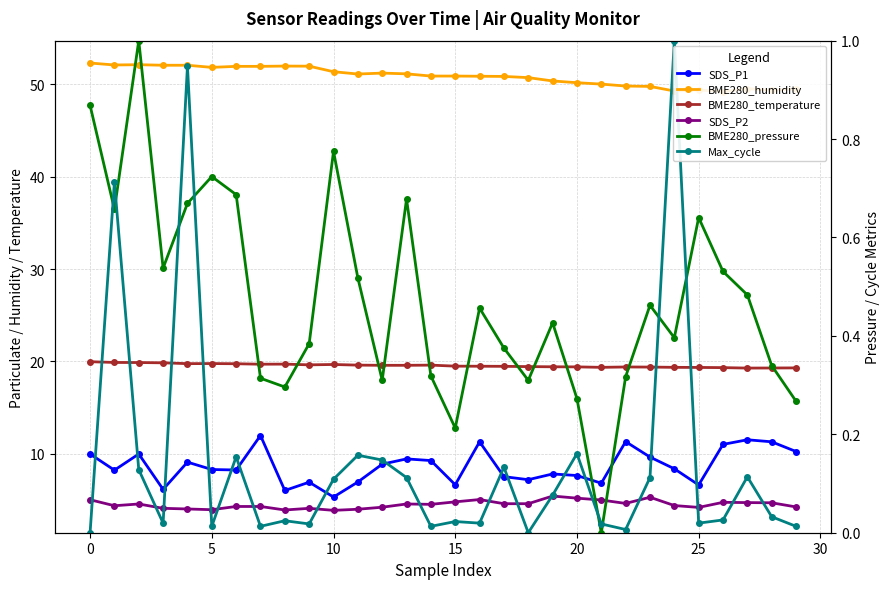

Is it true that SDS_P1 equals 15.8 at 29?

False